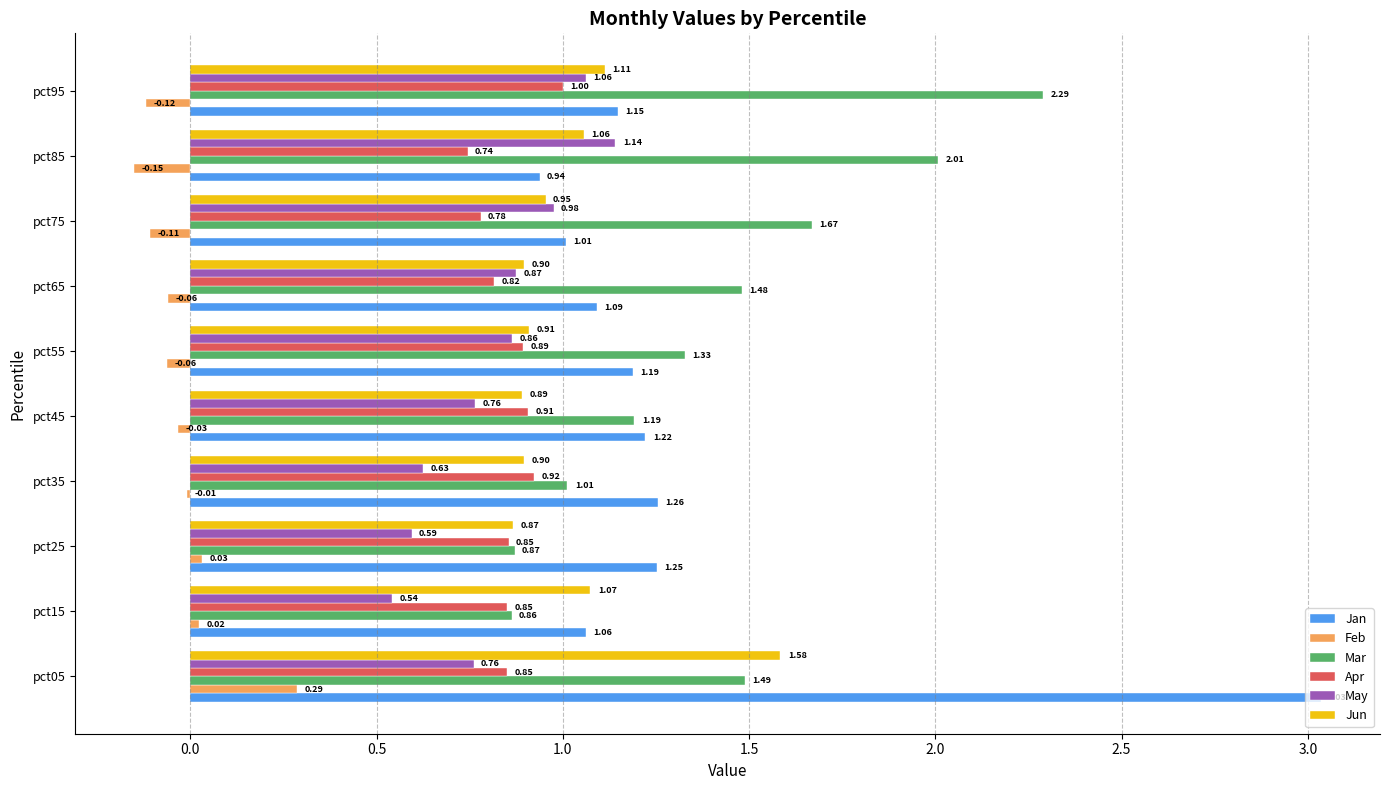

What is the total value across all series at pct95?

6.5